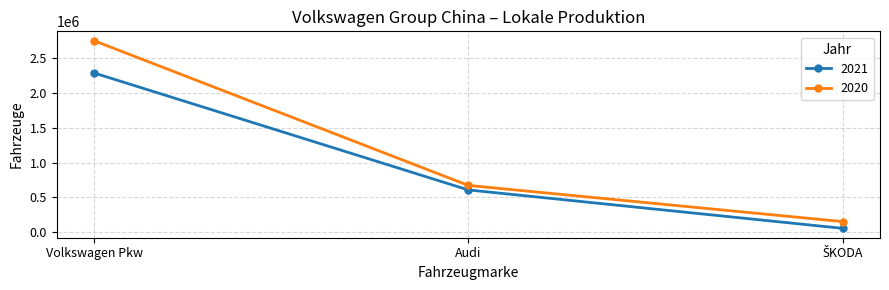

True or false: 2020 has a value of 199296 at Audi.

False